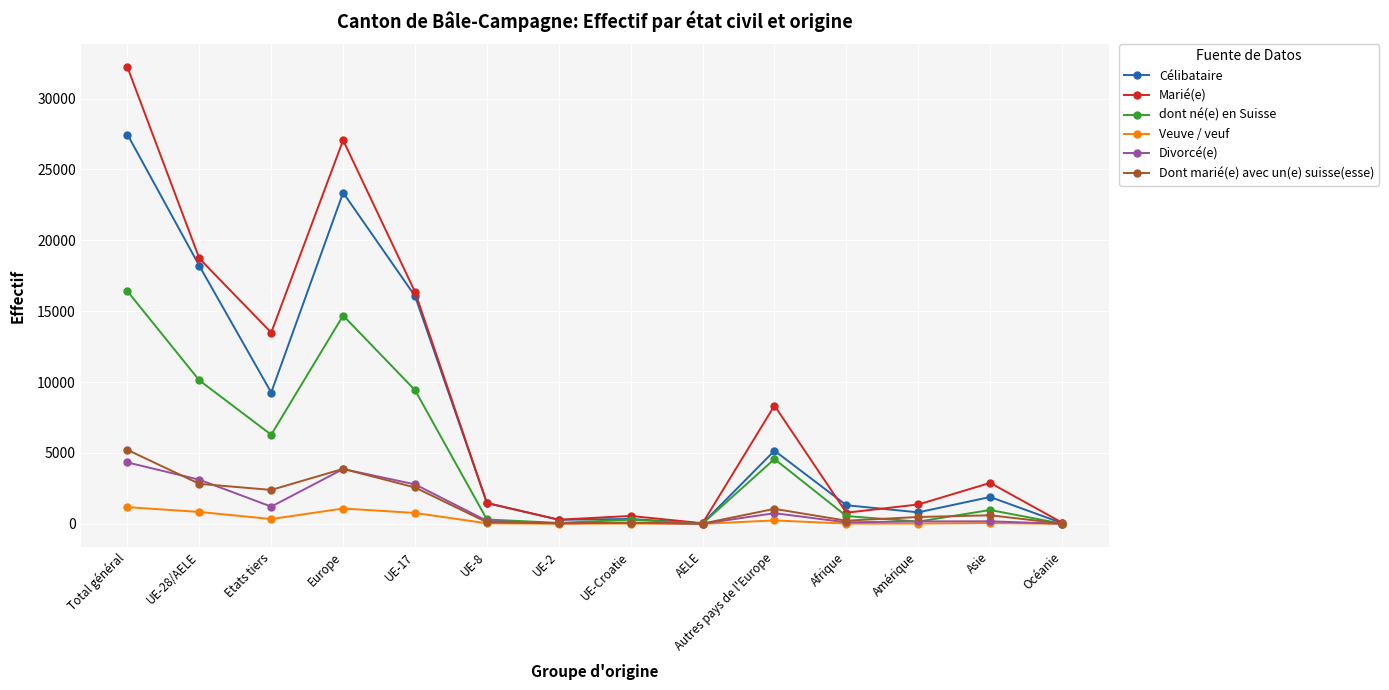

What is the label of the 4th point from the right?

Afrique